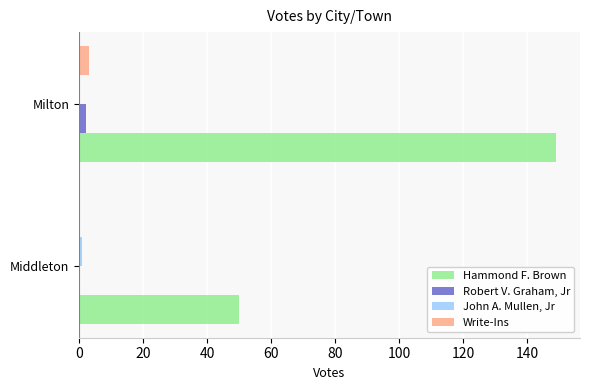

At which category is the sum across all series the highest?

Milton